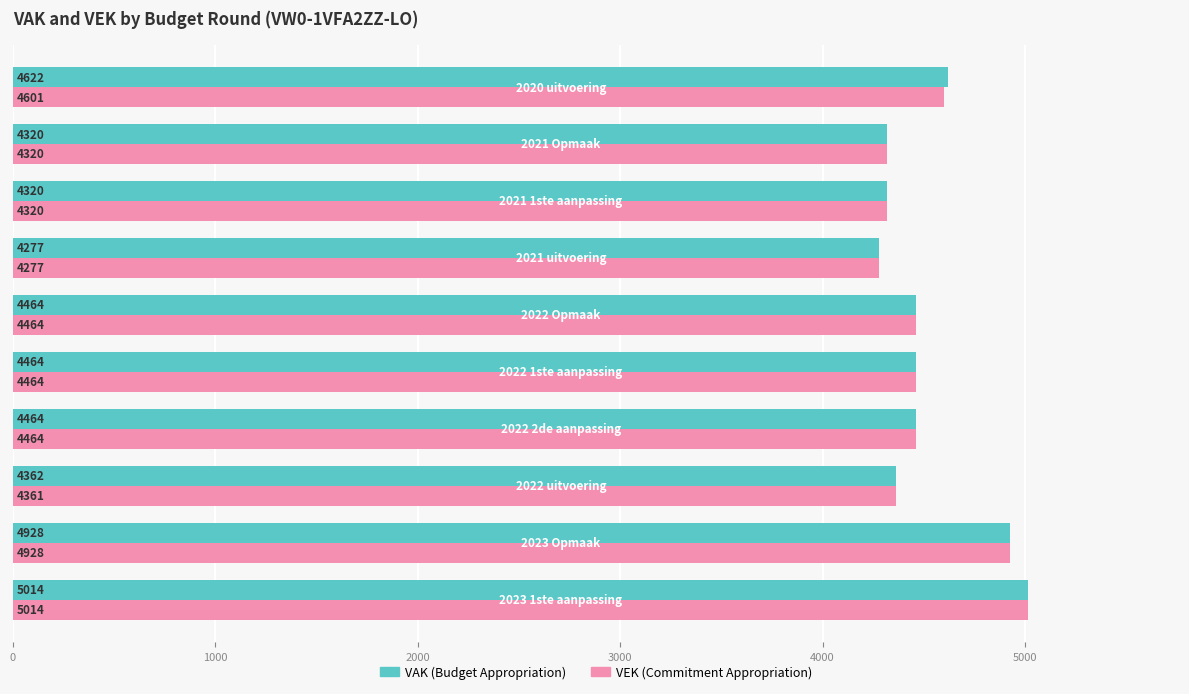

What is the minimum value shown in the chart?

4277